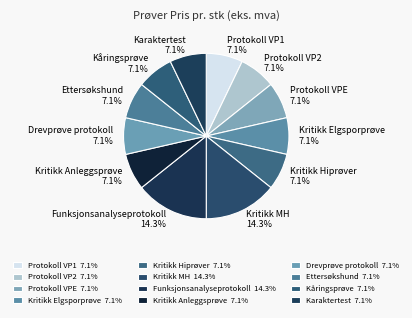

To the nearest percent, what percentage of the pie is Kritikk MH?

14%